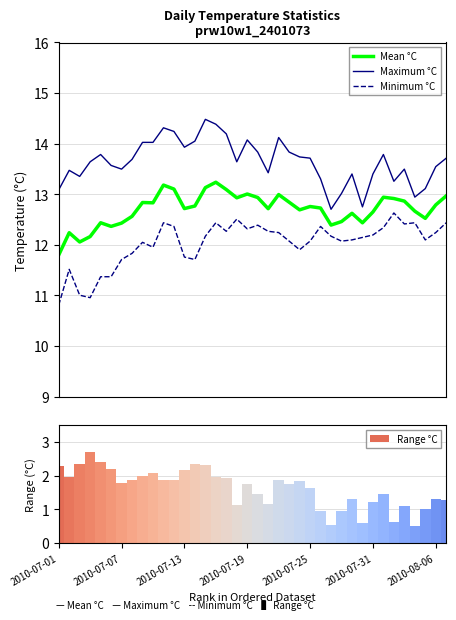

What is the minimum value for Maximum °C?

12.7